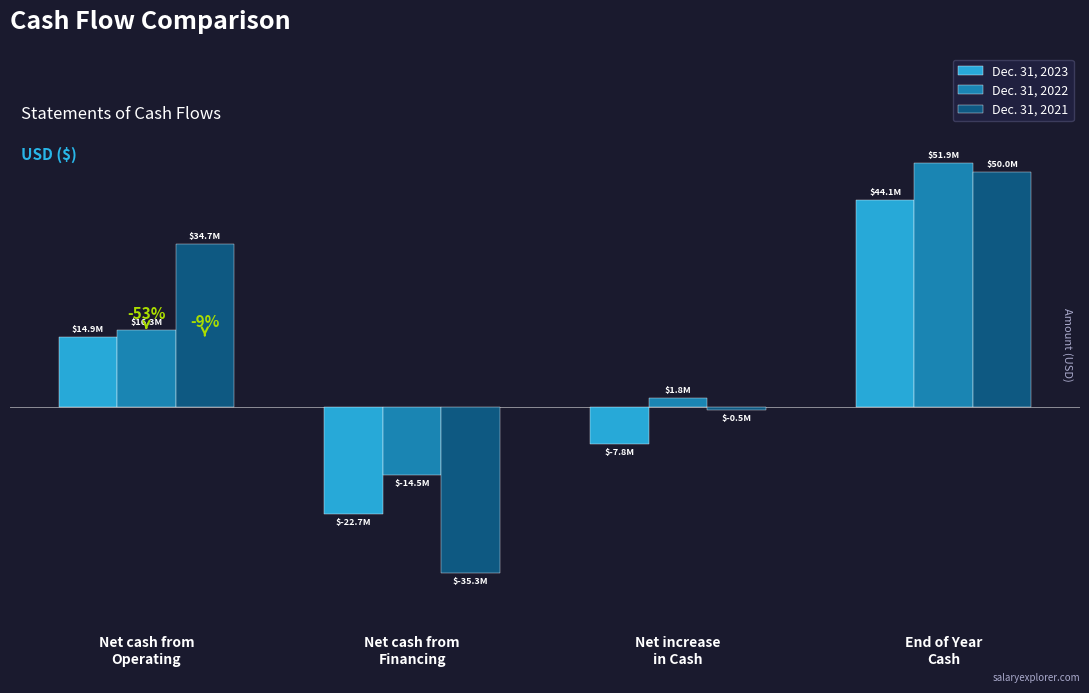

What is the difference between the Dec. 31, 2023 values at End of Year
Cash and Net increase
in Cash?

51851453